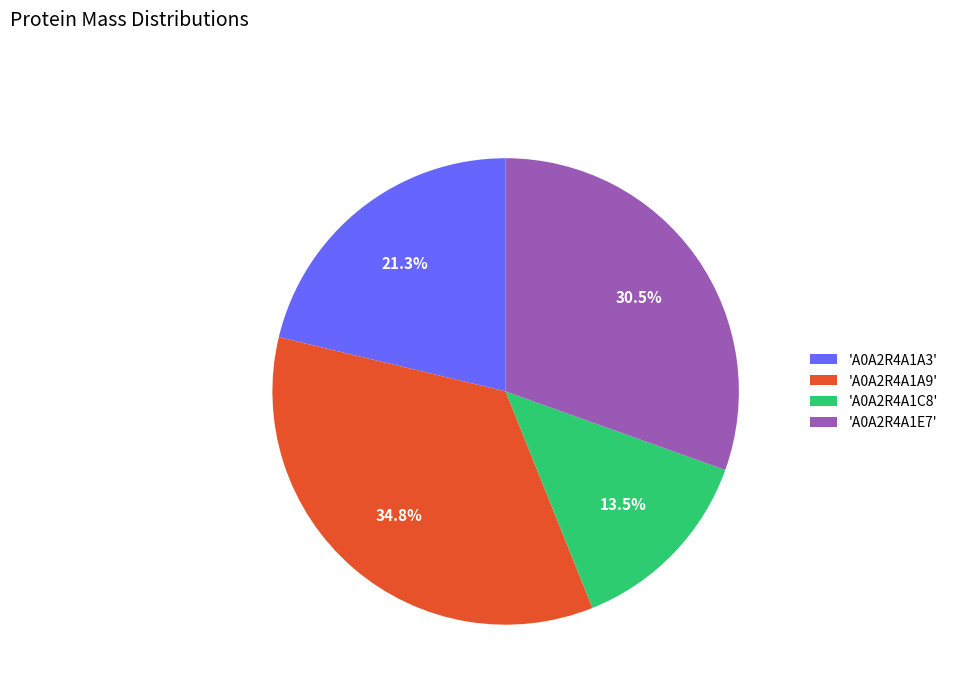

Do 'A0A2R4A1A3' and 'A0A2R4A1C8' together represent more than half of the pie?

No